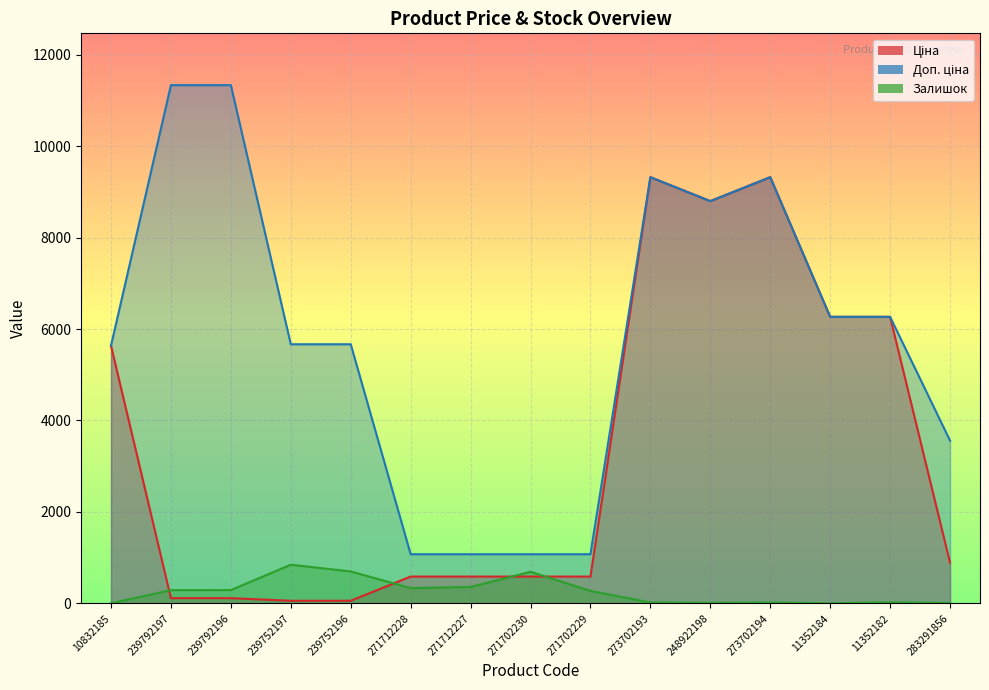

Does the chart display data point markers on the line(s)?

No